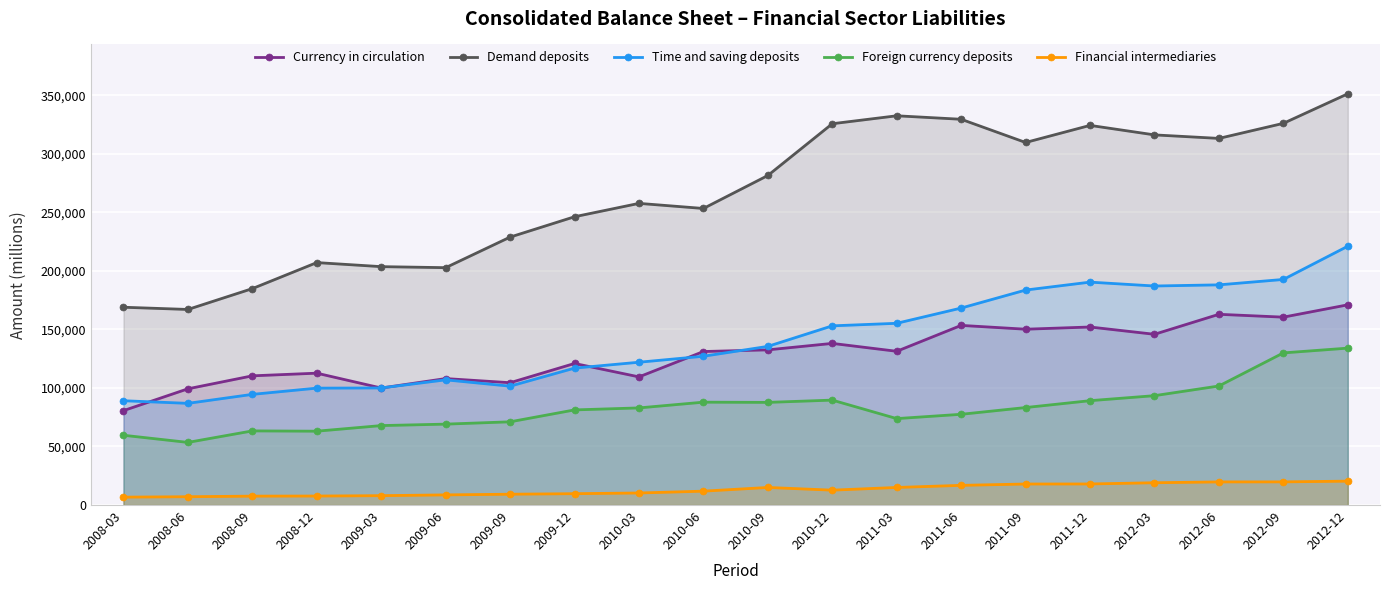

What is the maximum value for Financial intermediaries?

20402.9